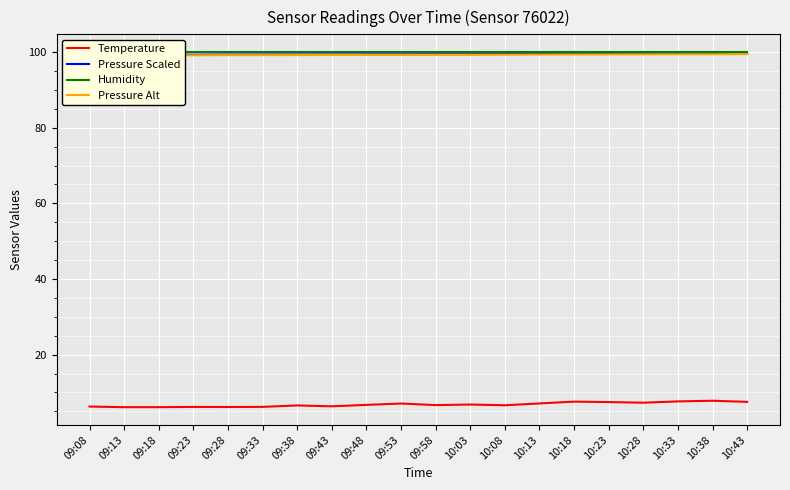

Which category has the highest value across all series?

09:08